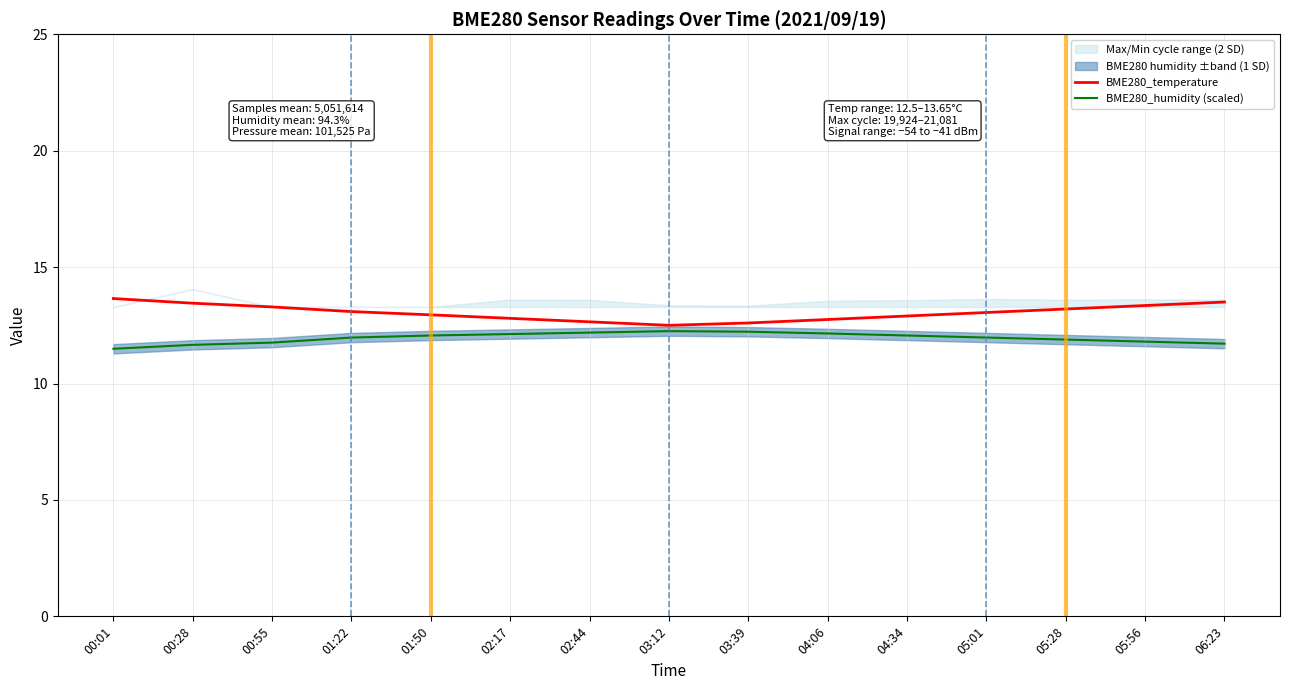

How many lines are shown in the chart?

2